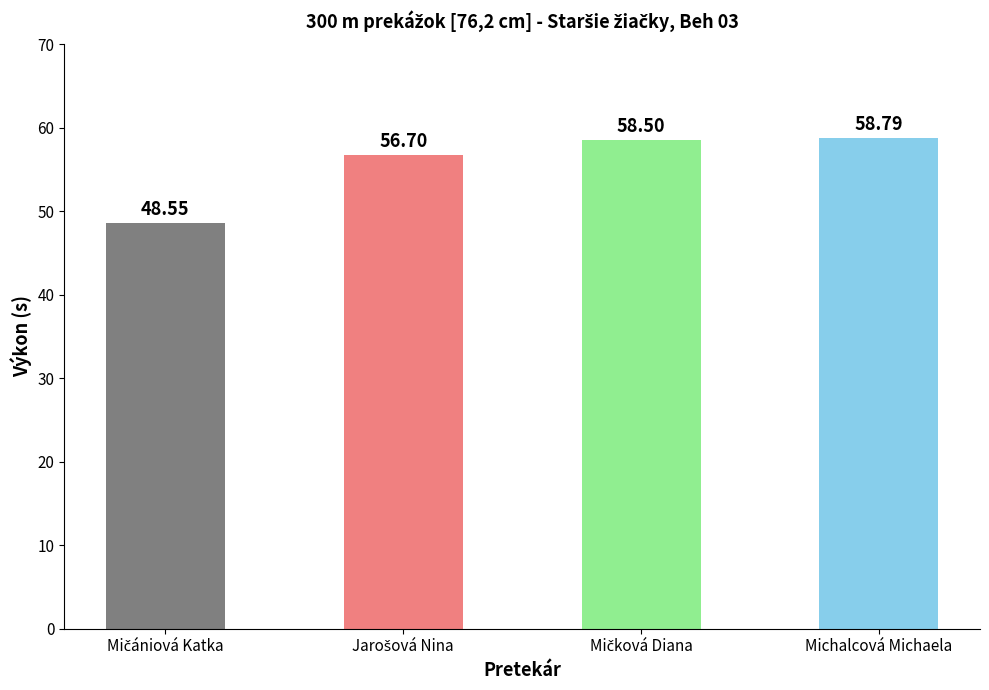

What is the average value?

55.6